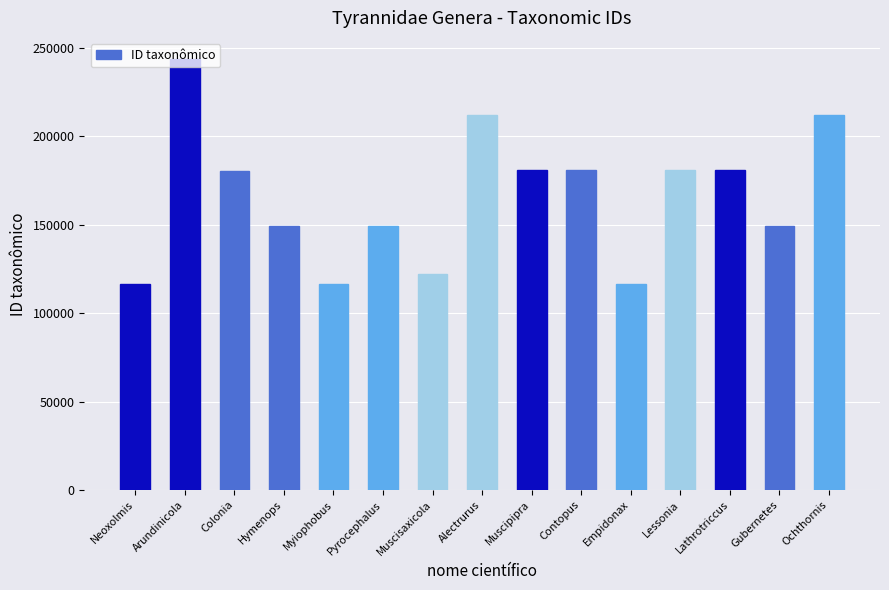

What is the greatest value displayed?

243539